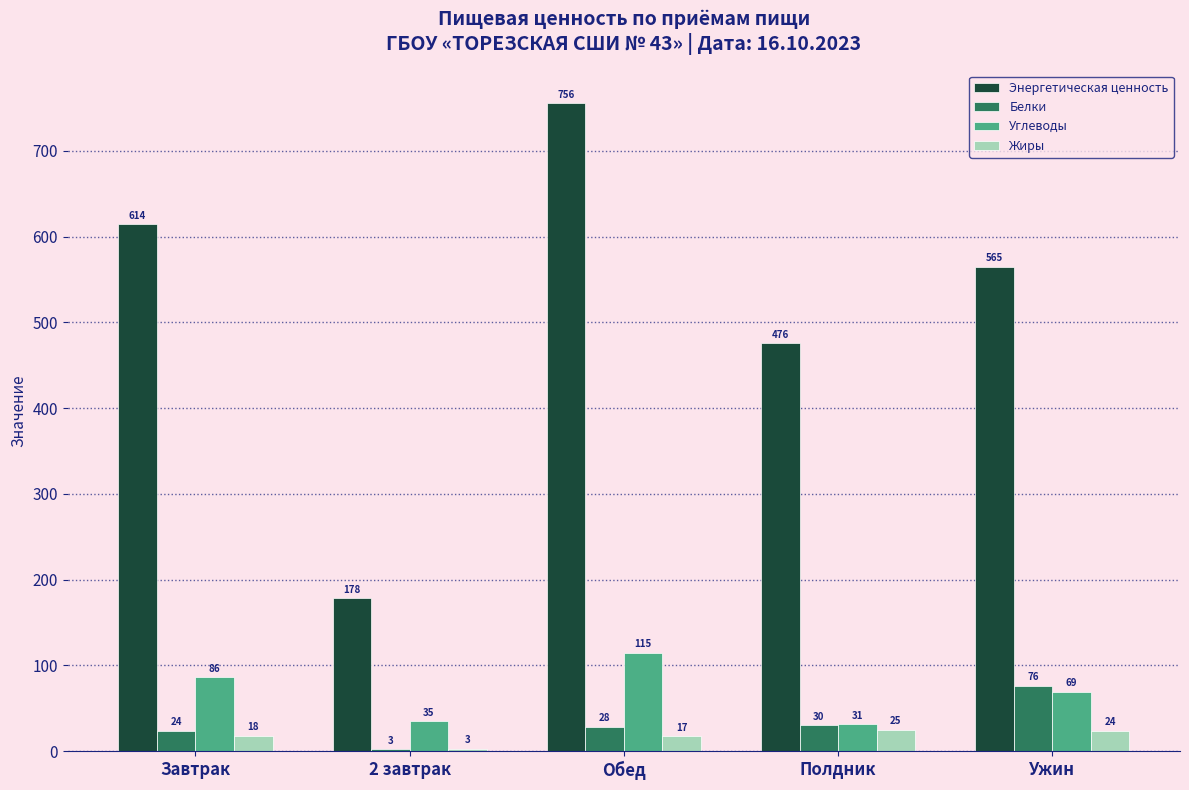

What is the spread (max minus min) of values at Полдник?

450.7